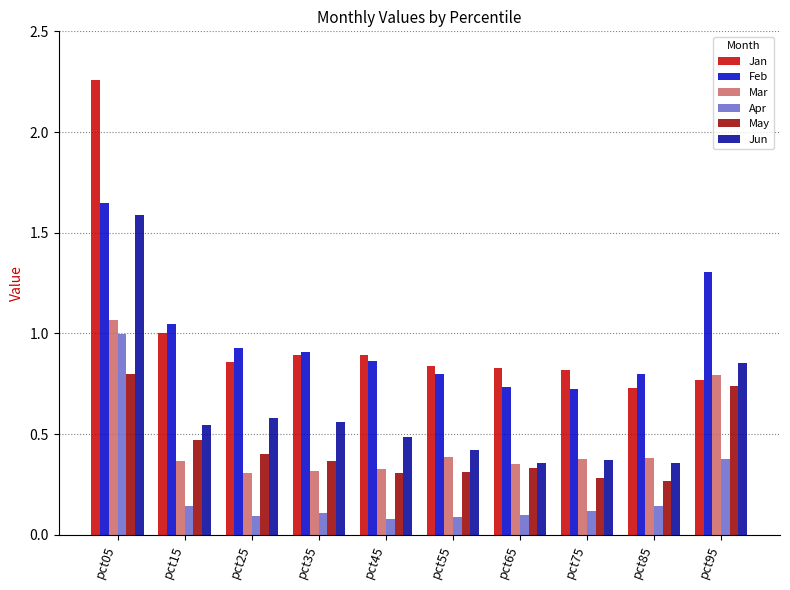

What is the sum of the Jan values at pct45 and pct05?

3.2